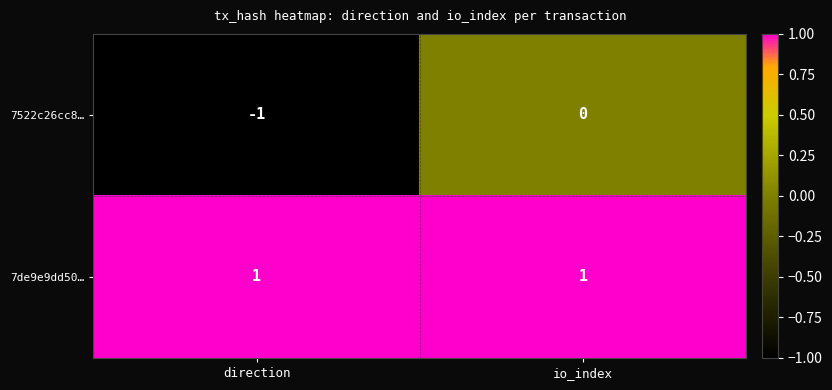

At which label is 7522c26cc8… closest to 0?

io_index